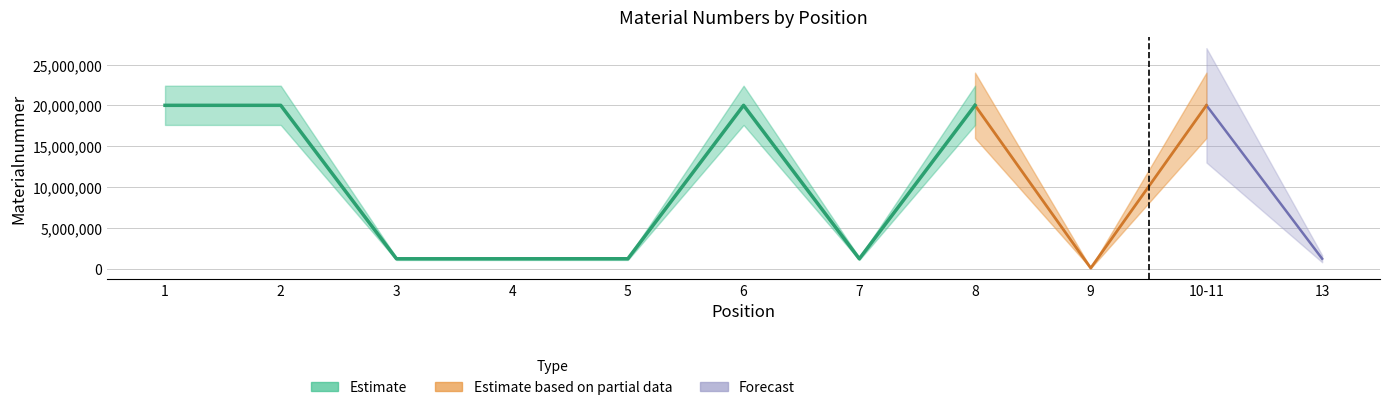

How many points are lower than both their immediate neighbors (excluding endpoints)?

3